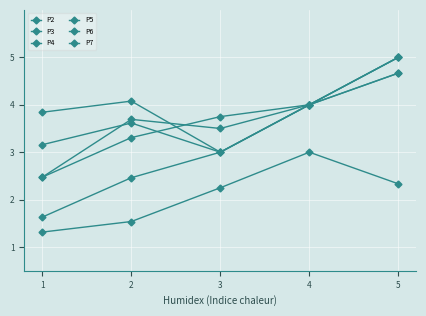

What is the sum of all P6 values?

16.1